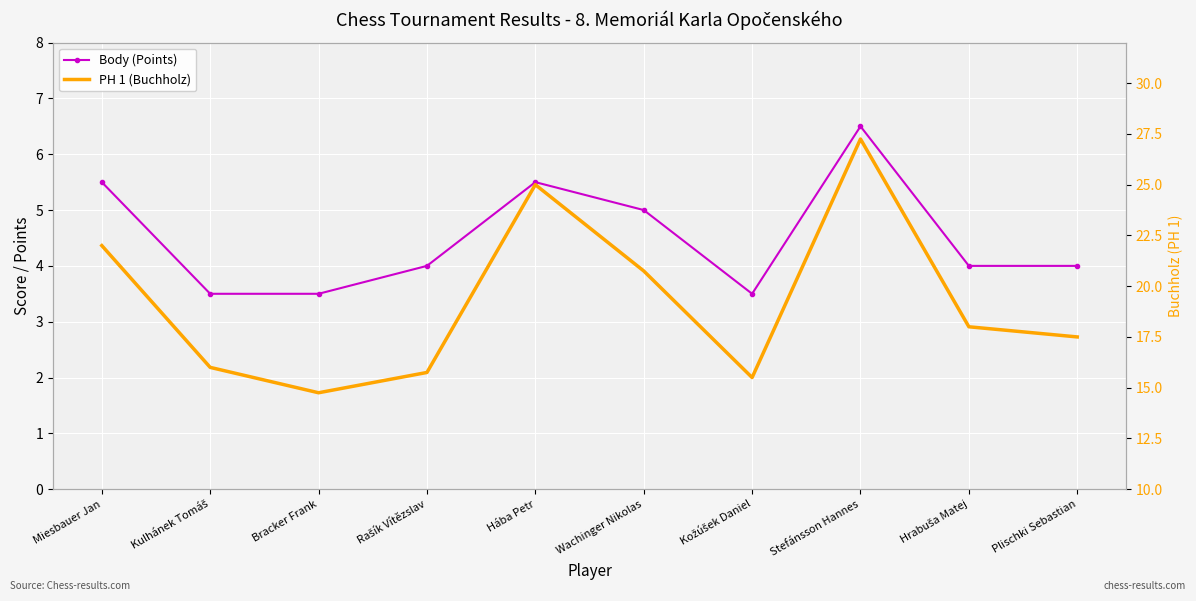

How many values in the Body (Points) series exceed 4?

4